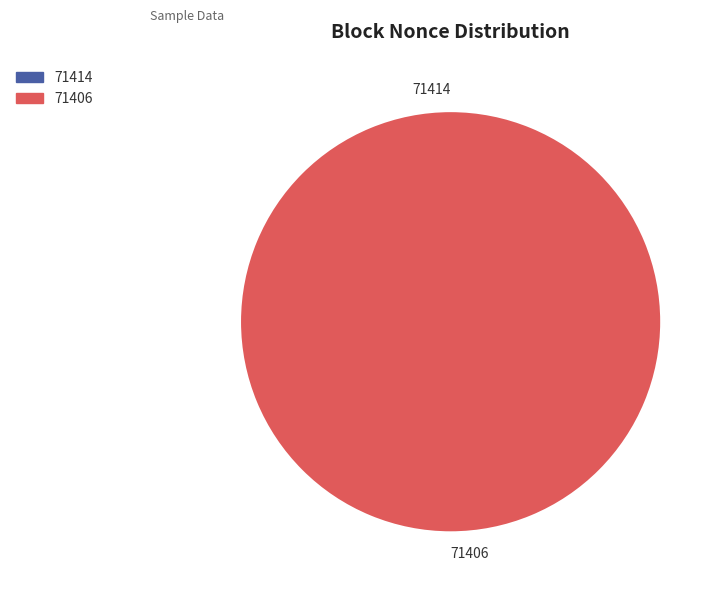

What is the smallest slice in the pie chart?

71414